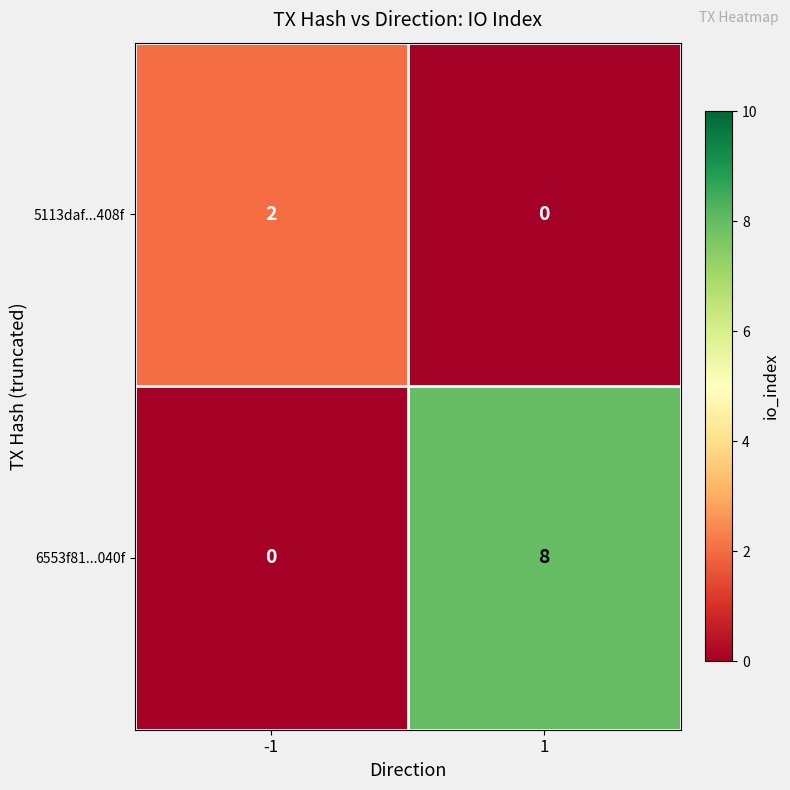

Which series has the largest total across all categories?

6553f81...040f